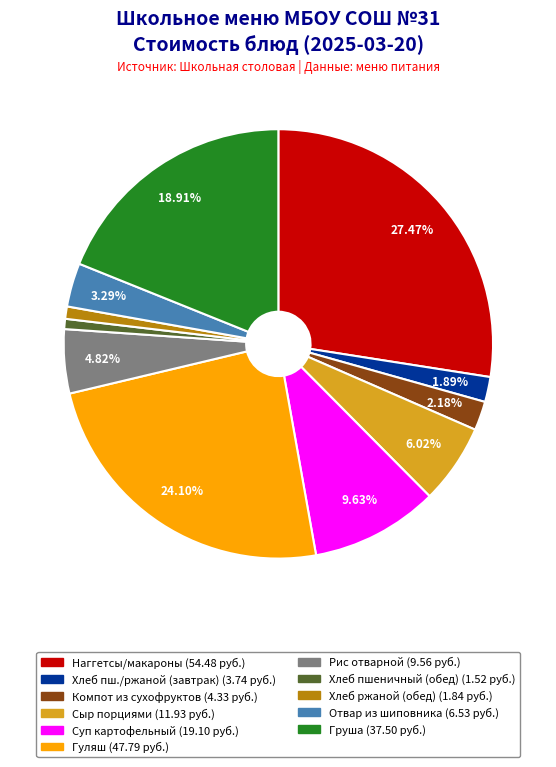

Does any single category account for the majority?

No